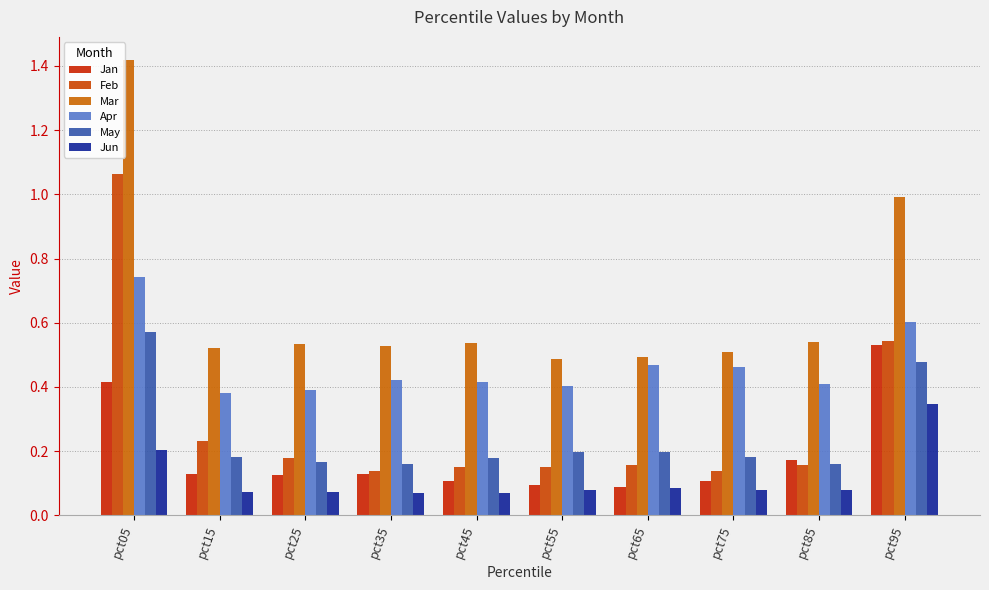

What is the difference between the maximum and minimum values in the May series?

0.4